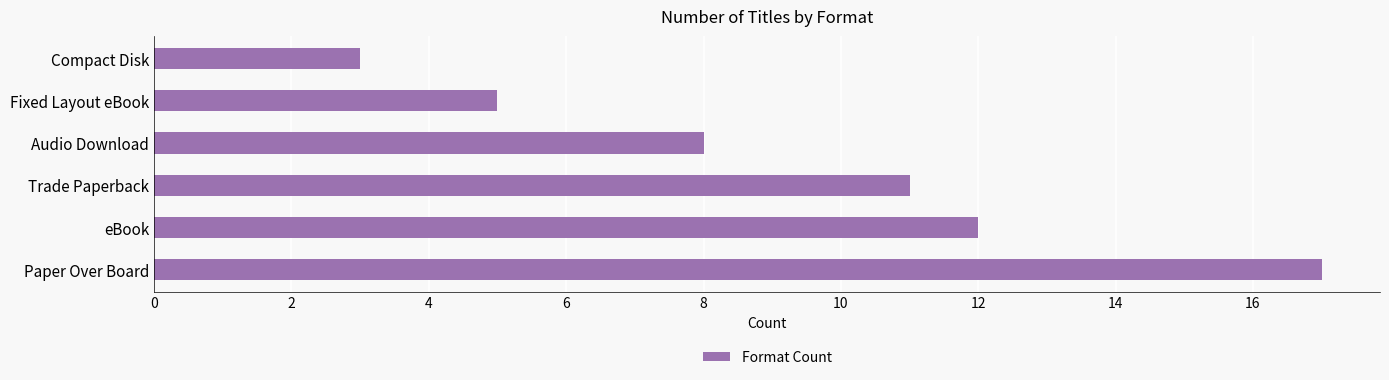

Count the number of data series in this chart.

1